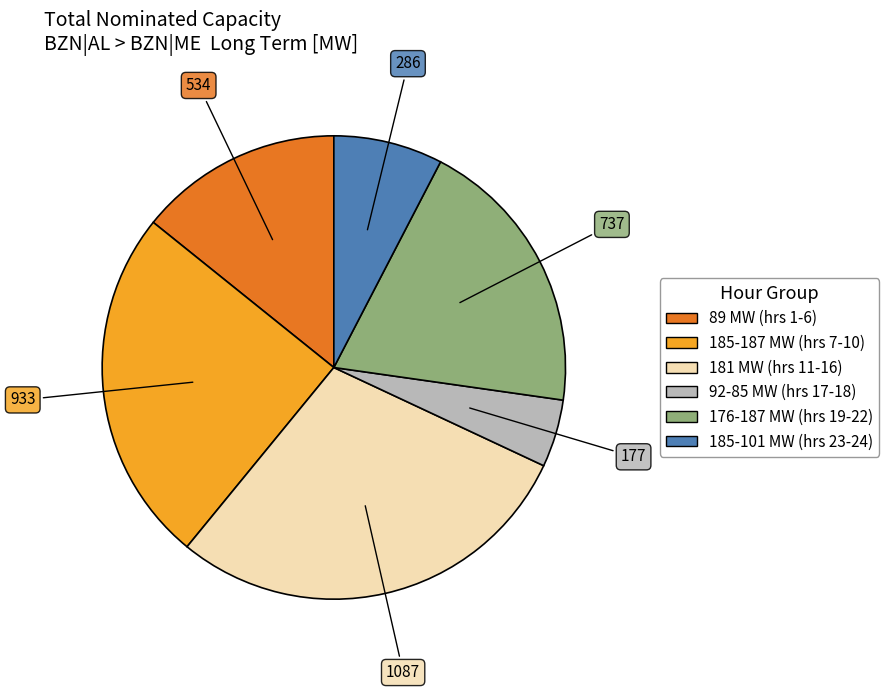

Does any single category account for the majority?

No